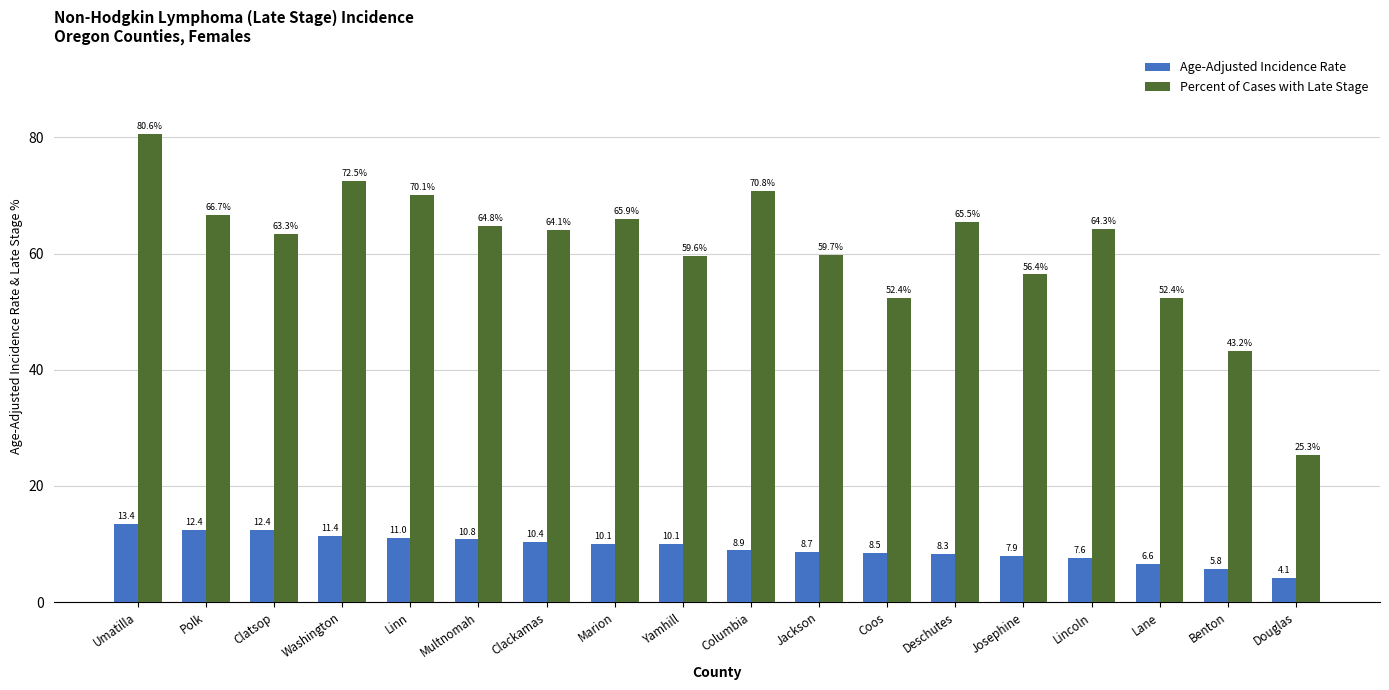

Which series has the largest range (max minus min)?

Percent of Cases with Late Stage